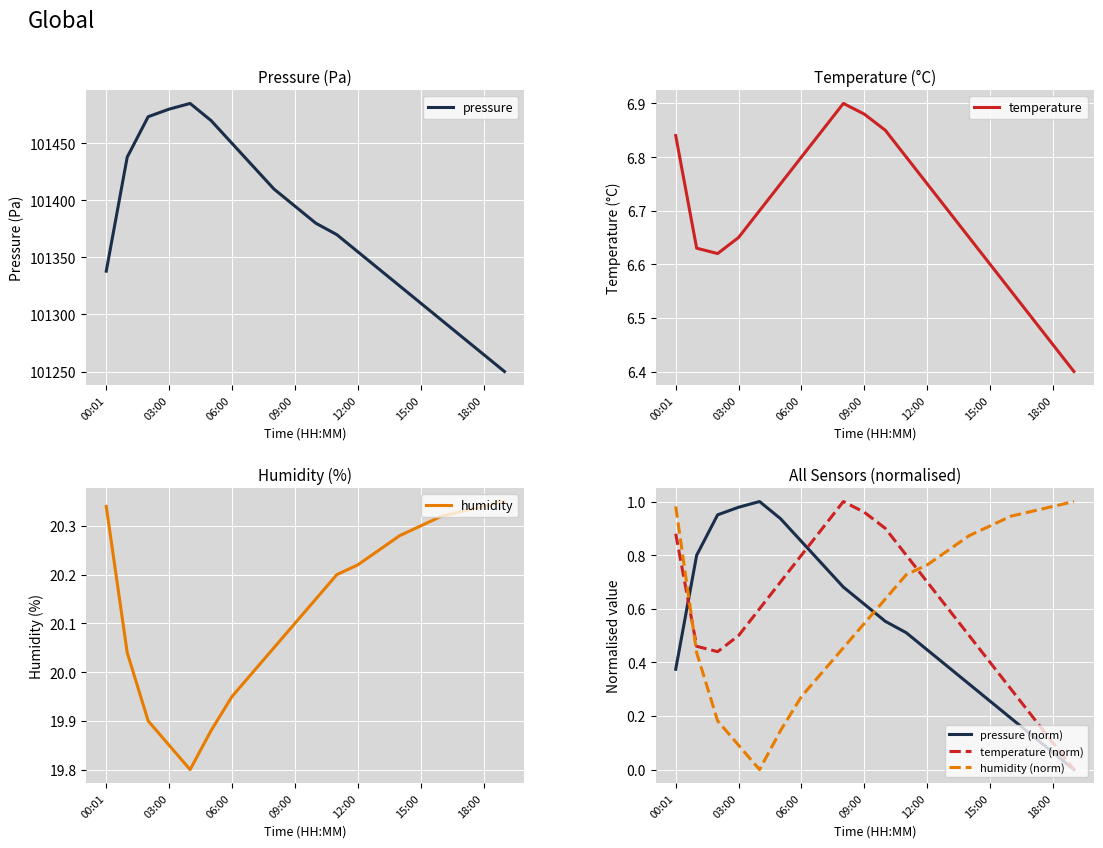

The humidity series shows 8.0 at 12:00. True or false?

False